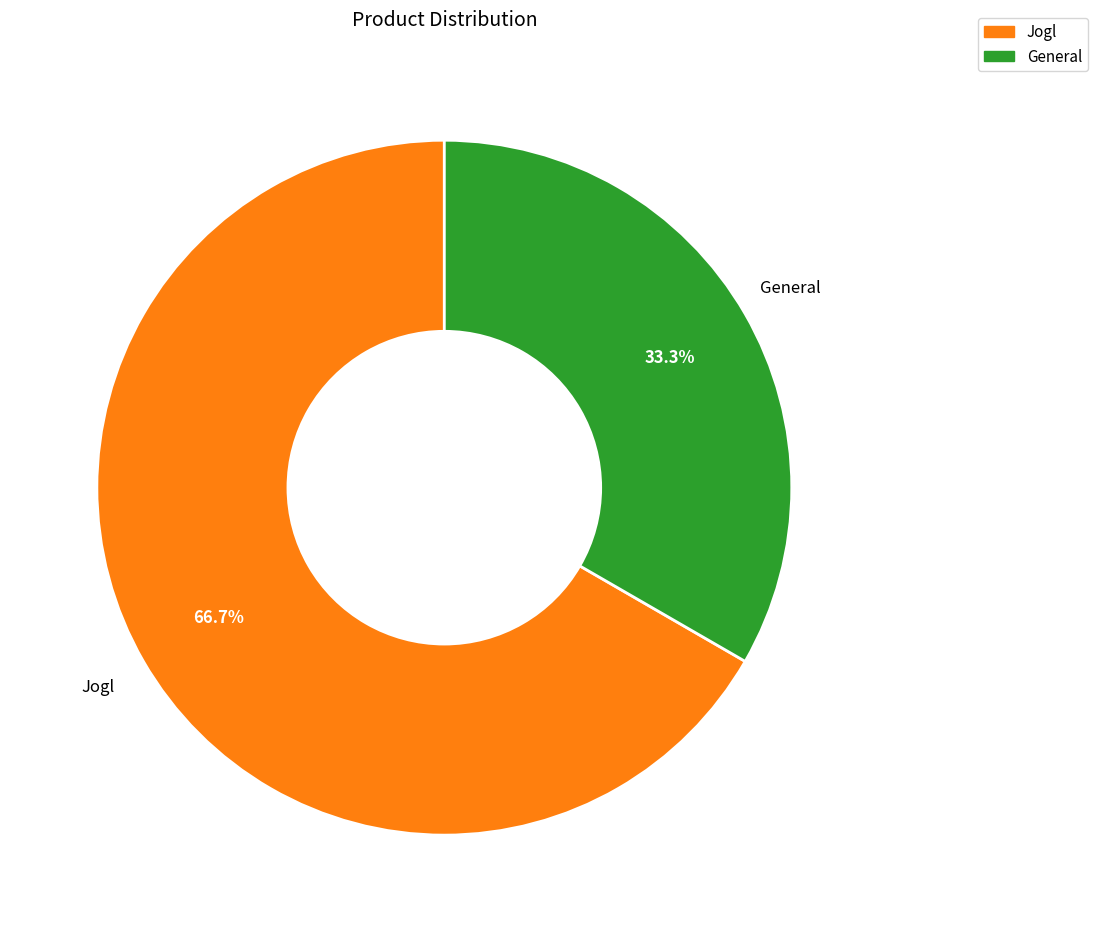

Does Jogl represent more than half of the total?

Yes